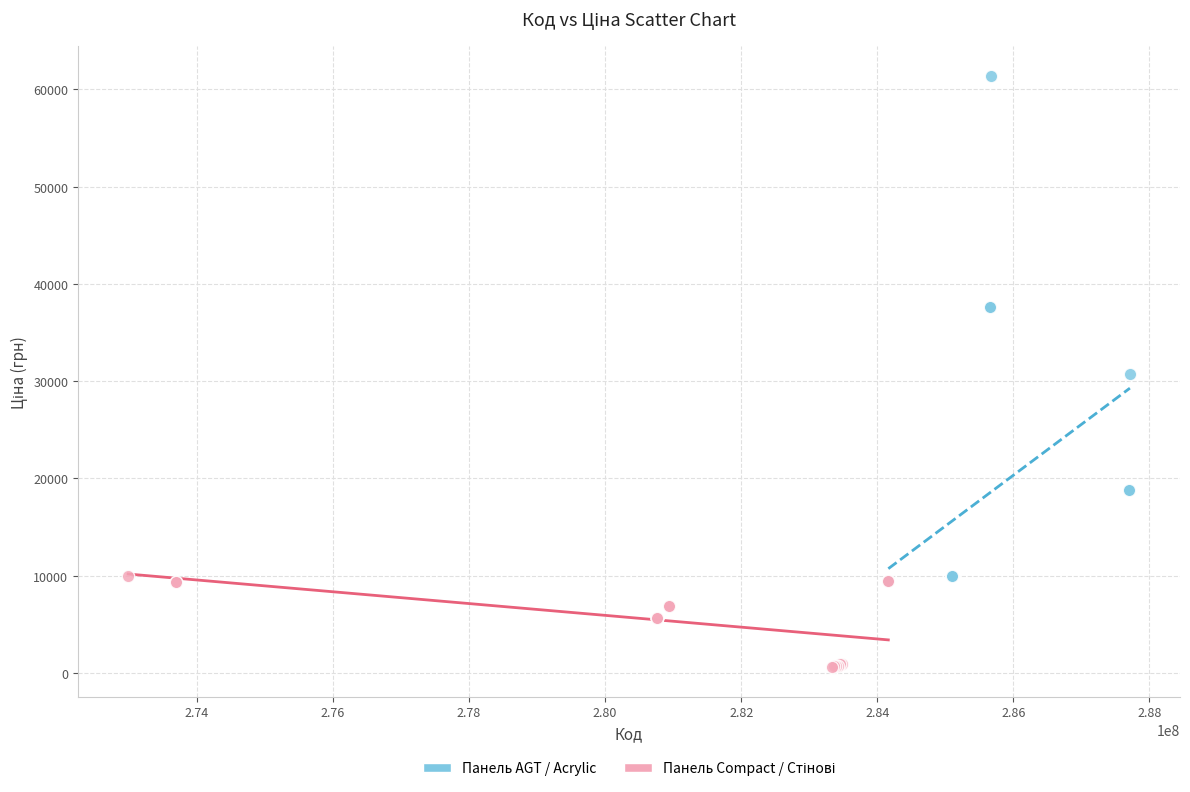

Which series contains the highest Y value?

Панель AGT / Acrylic